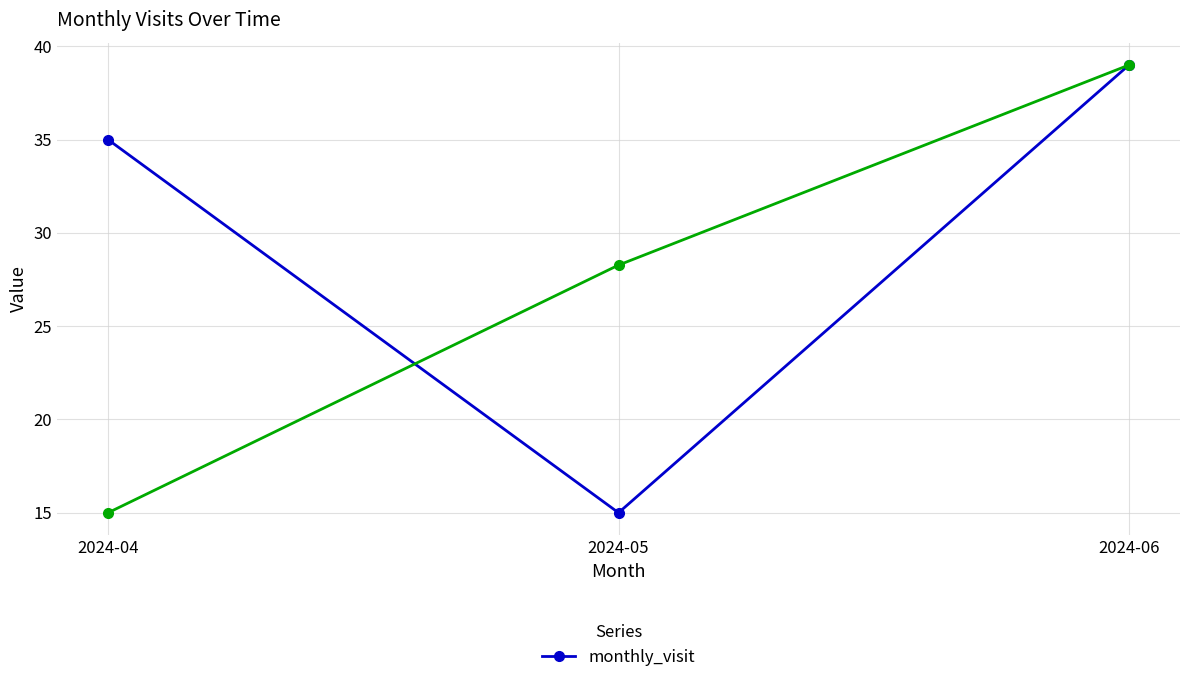

Rank the categories by value from lowest to highest.

2024-05, 2024-04, 2024-06